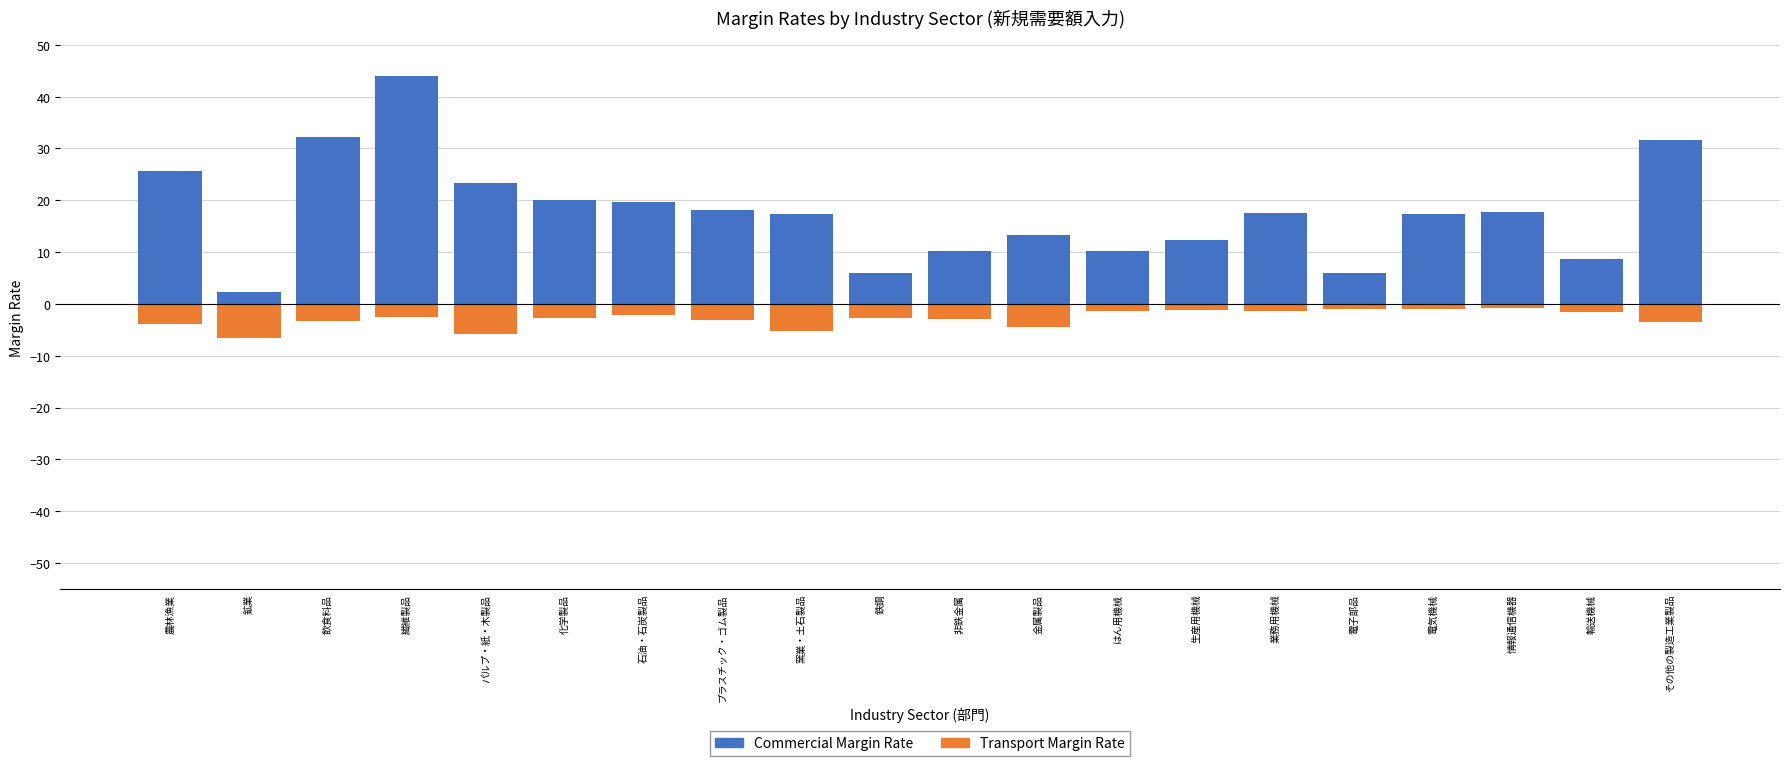

List the labels in order of Commercial Margin Rate value, largest first.

繊維製品, 飲食料品, その他の製造工業製品, 農林漁業, パルプ・紙・木製品, 化学製品, 石油・石炭製品, プラスチック・ゴム製品, 情報通信機器, 業務用機械, 窯業・土石製品, 電気機械, 金属製品, 生産用機械, はん用機械, 非鉄金属, 輸送機械, 鉄鋼, 電子部品, 鉱業